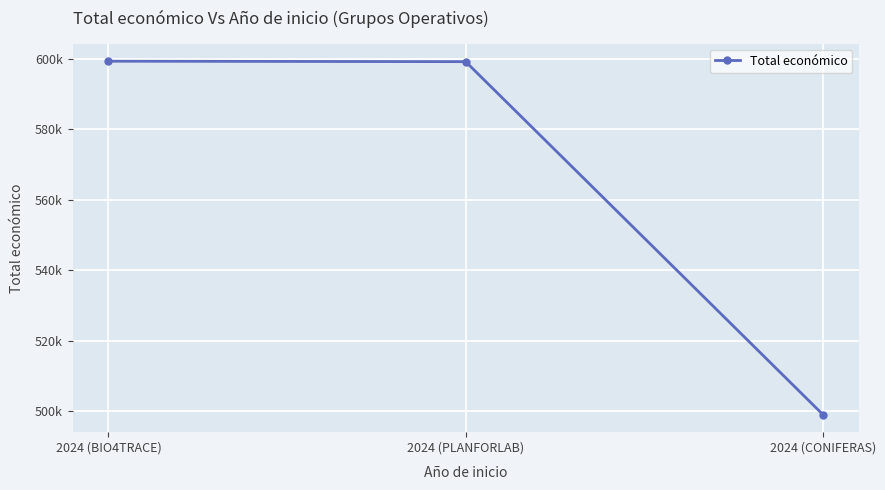

What is the minimum value shown in the chart?

499059